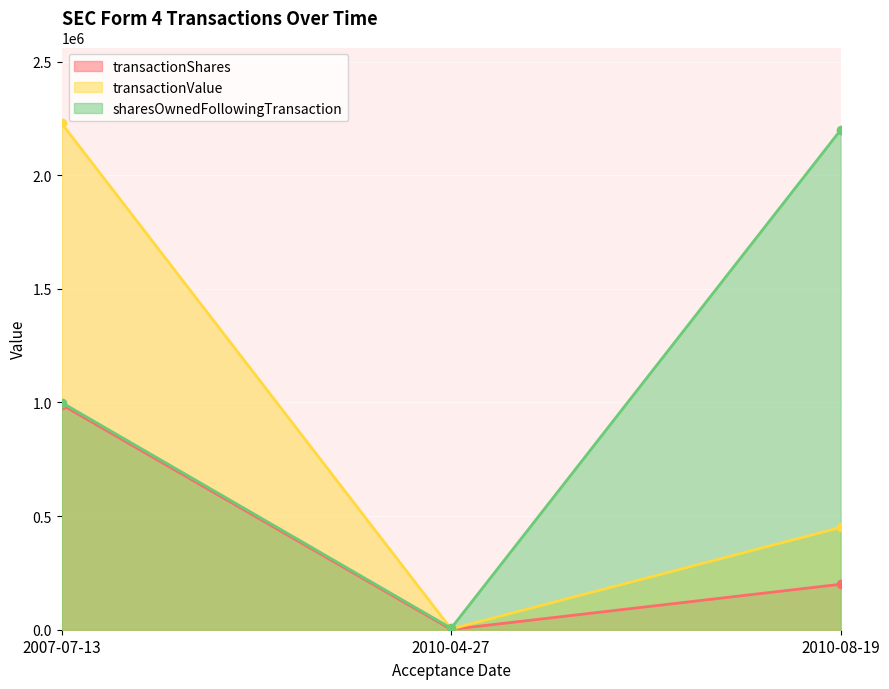

What is the label of the 1st point from the left?

2007-07-13